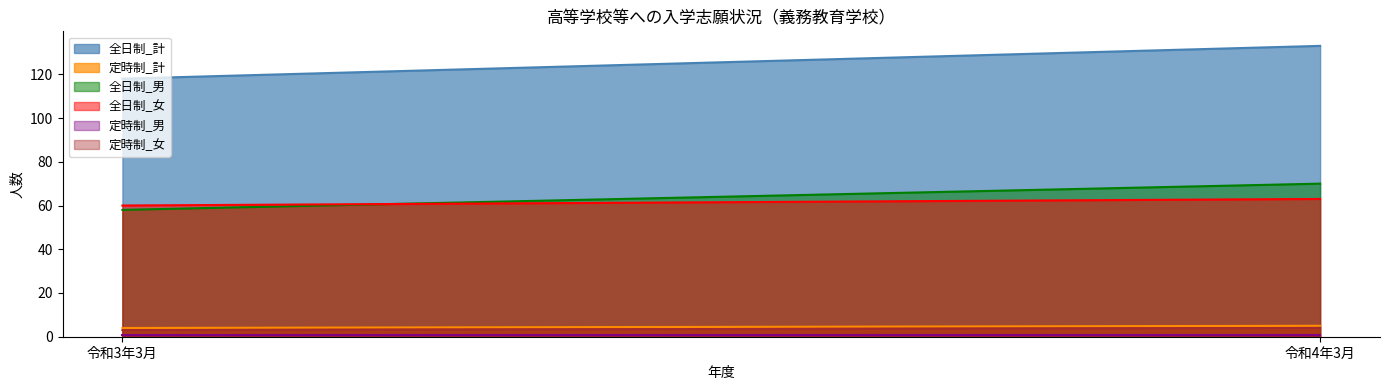

Is it true that 全日制_女 equals 63 at 令和4年3月?

True